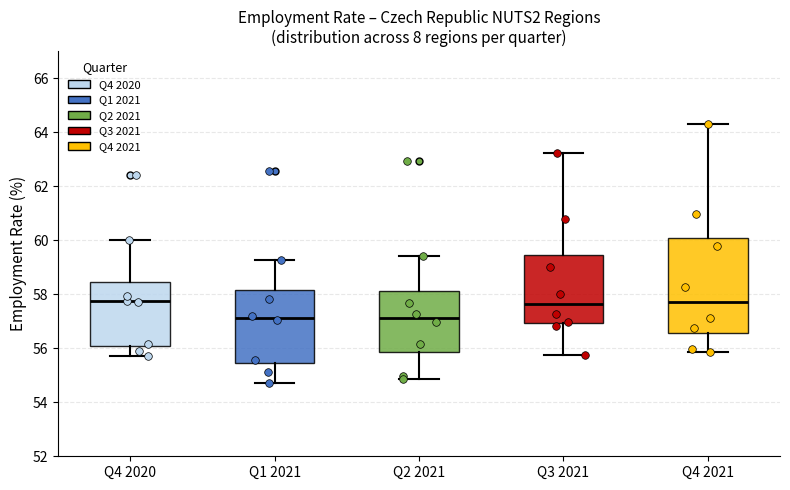

Reading left to right, transcribe this box plot: for each box, give where its median line is, the range the box spans, and where its two whiskers end, as read against the y-axis. The values are not printed on the chart, so give them approximately, as read against the axis.

Q4 2020: median 57.8, box 56.0 to 58.4, whiskers 55.6 to 60.0
Q1 2021: median 57.2, box 55.4 to 58.2, whiskers 54.8 to 59.2
Q2 2021: median 57.2, box 55.8 to 58.2, whiskers 54.8 to 59.4
Q3 2021: median 57.6, box 57.0 to 59.4, whiskers 55.8 to 63.2
Q4 2021: median 57.6, box 56.6 to 60.0, whiskers 55.8 to 64.4